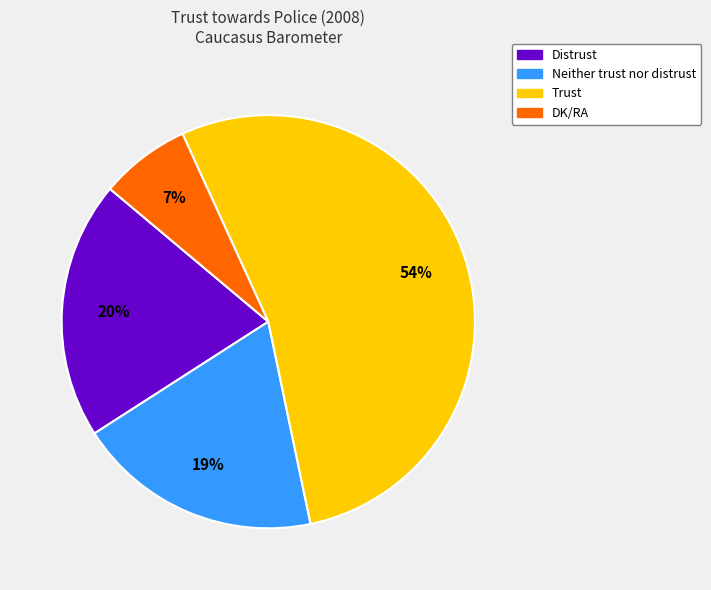

Which category has the smallest portion of the pie?

DK/RA